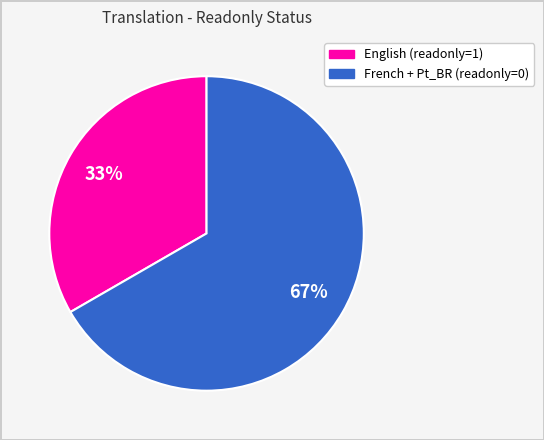

Is there any slice that represents more than half of the pie?

Yes